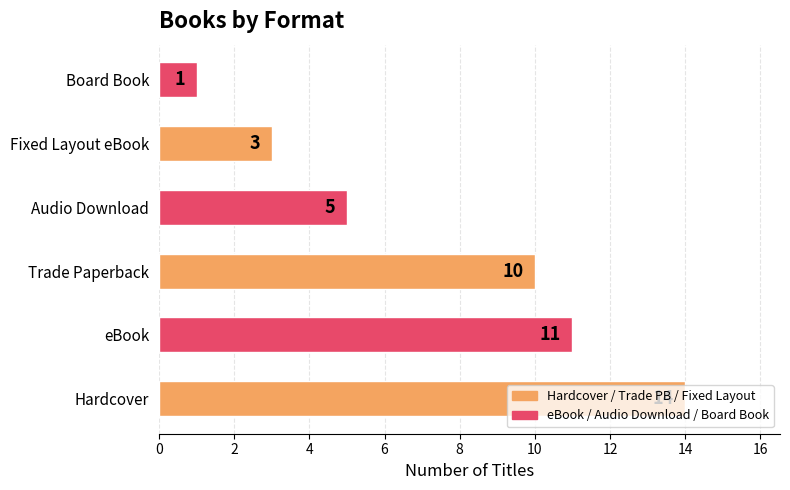

What is the maximum value shown in the chart?

14